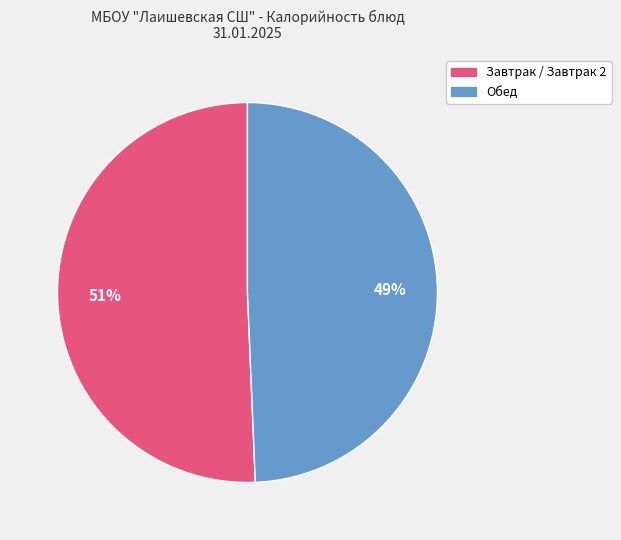

Is there any slice that represents more than half of the pie?

Yes